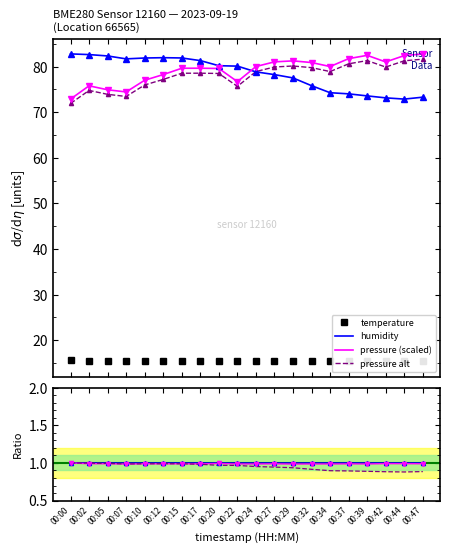

What is the lowest value of the pressure_norm series?

1.0